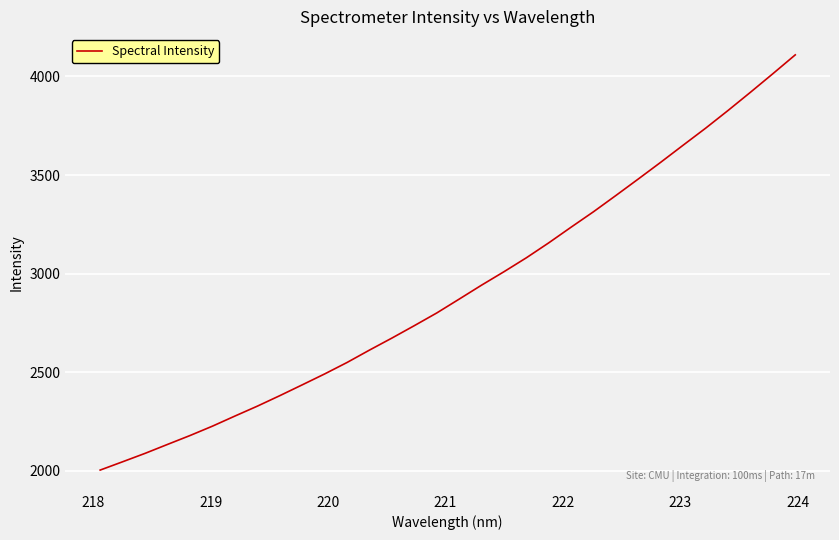

What is the smallest value displayed?

2003.9